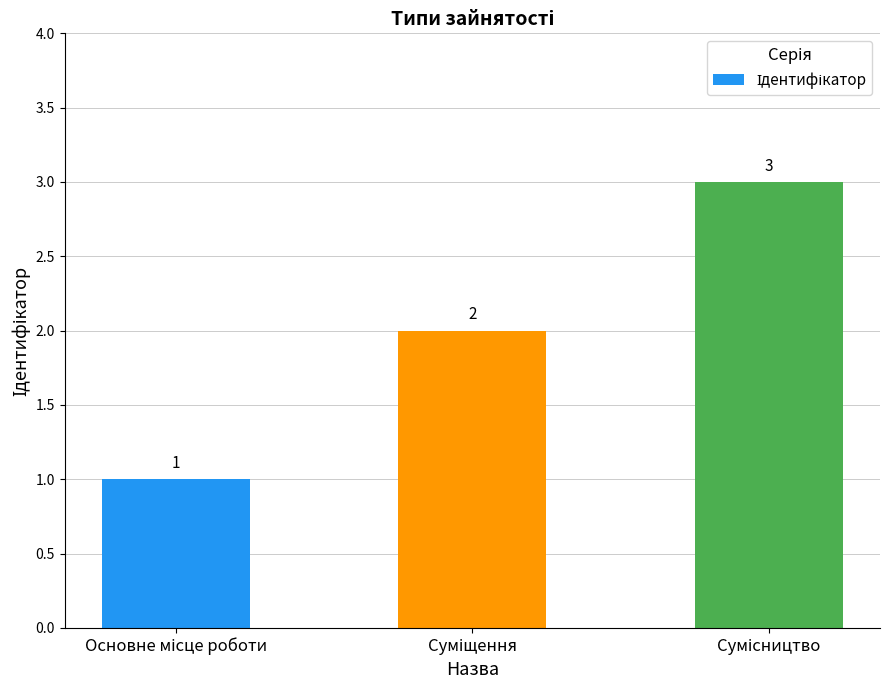

Reading left to right, list all the values displayed in this chart.

1	2	3